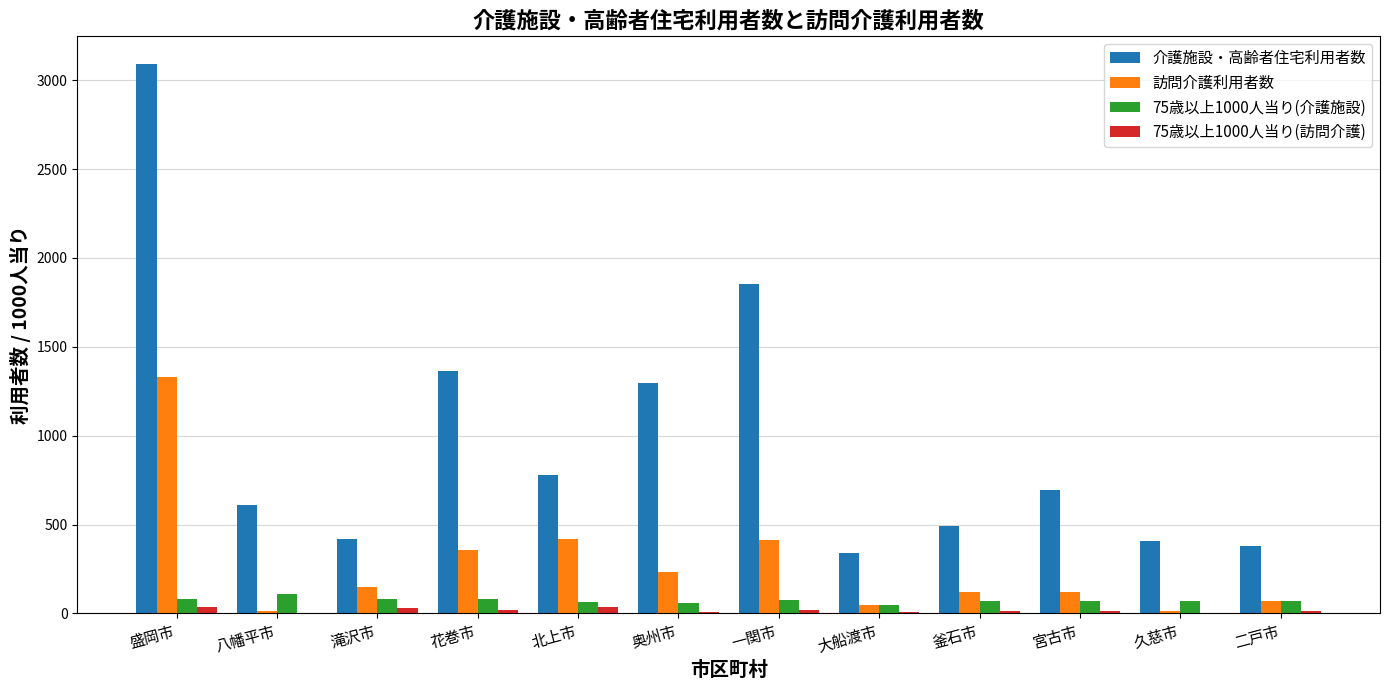

What is the sum of all 75歳以上1000人当り(訪問介護) values?

201.0